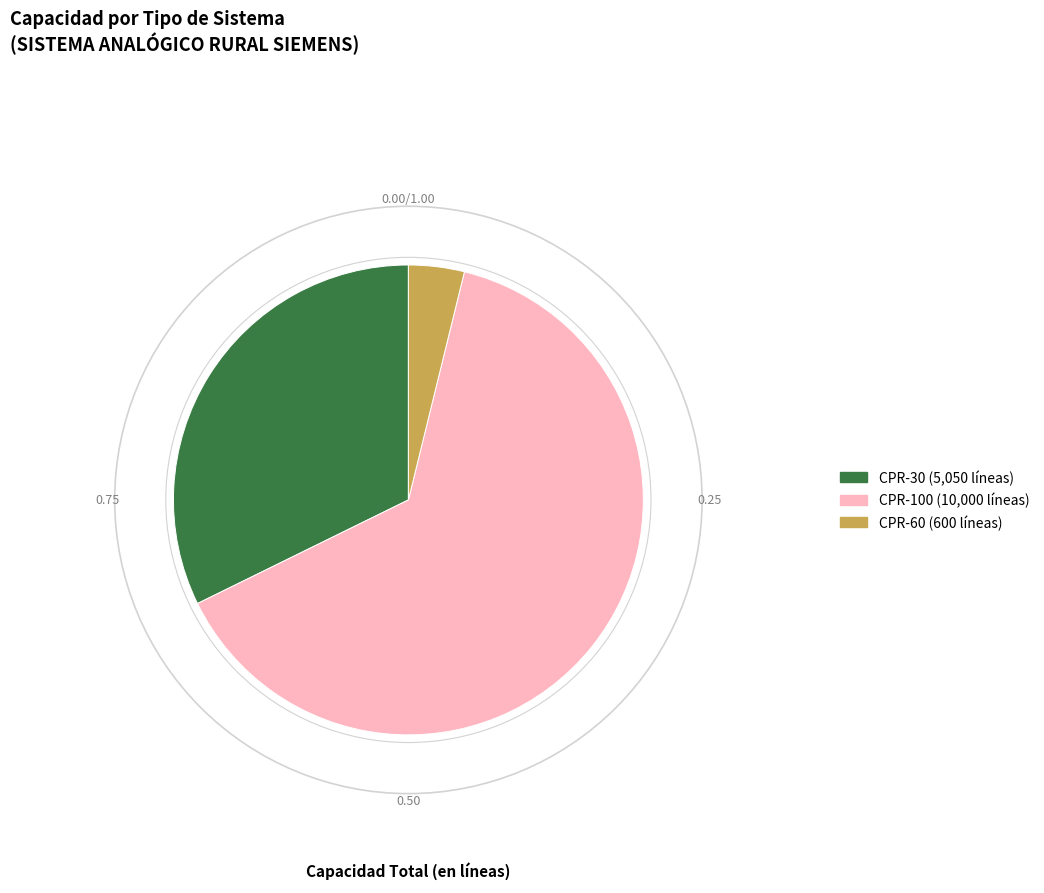

What is the majority slice?

CPR-100